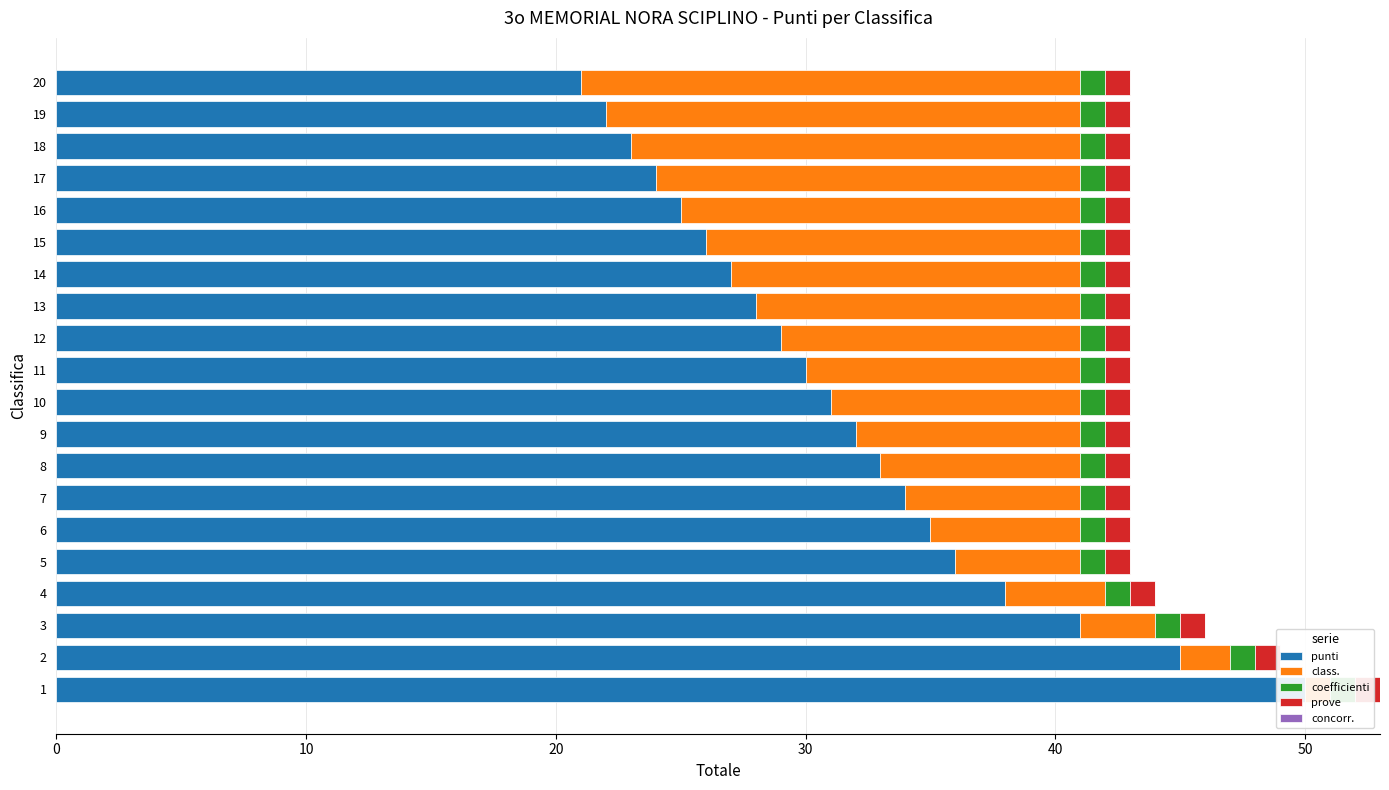

How many bars are there in total?

100